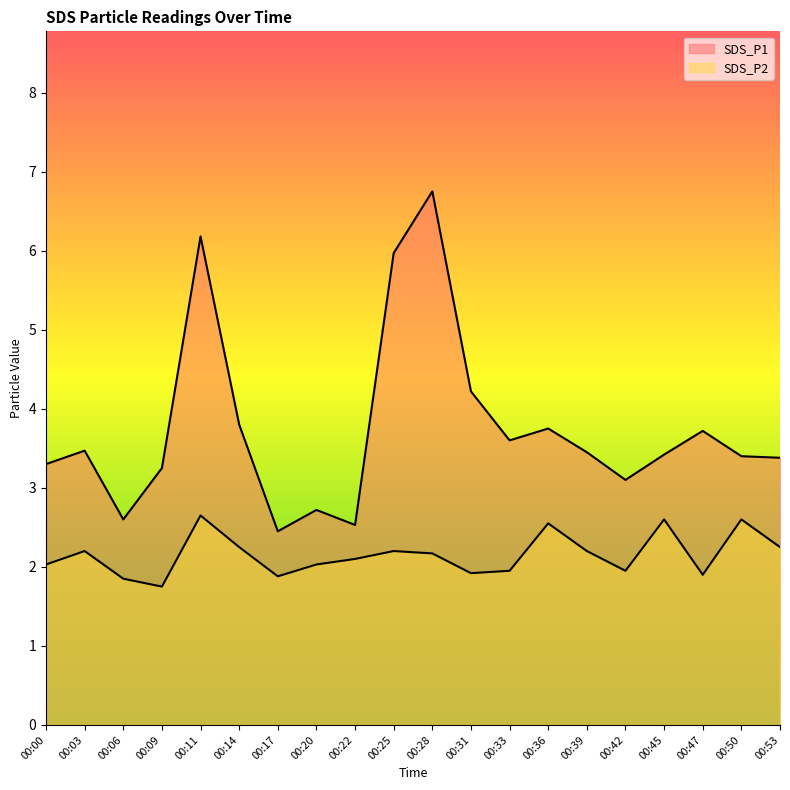

What is the value of the SDS_P2 point at the 8th from the left?

2.0